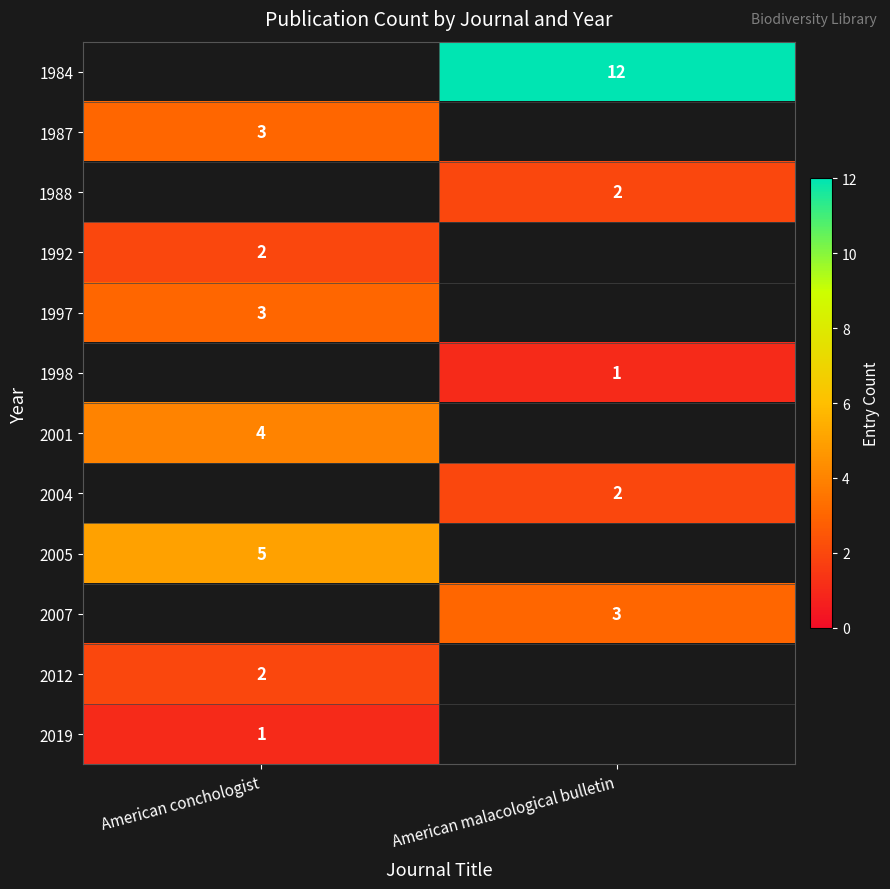

At which category does the chart reach its peak across all series?

American malacological bulletin